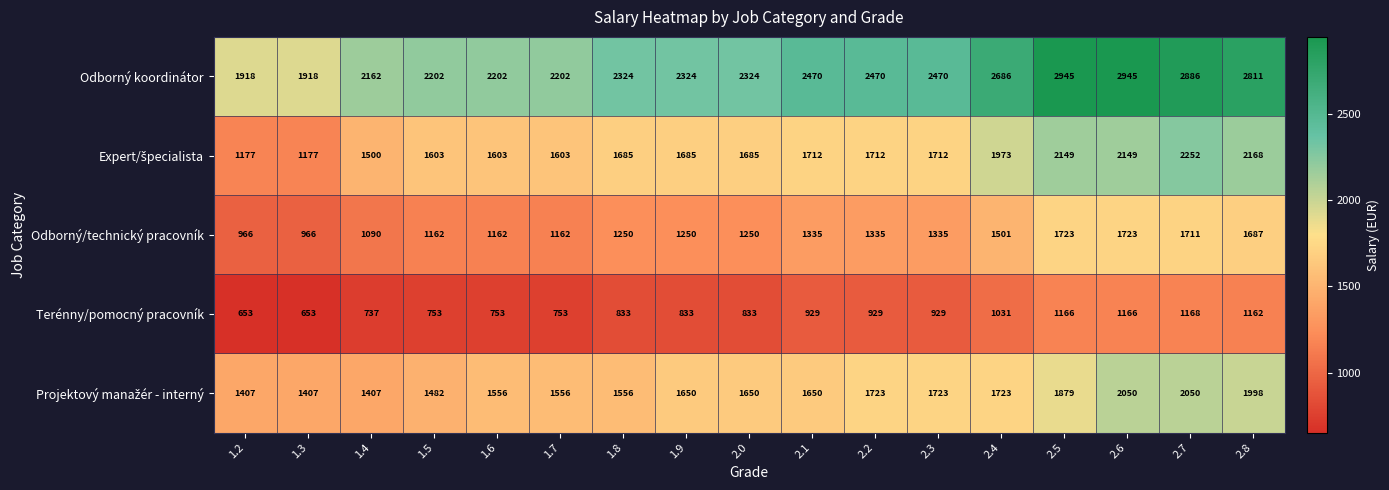

What is the difference between the Terénny/pomocný pracovník values at 1.8 and 2.8?

329